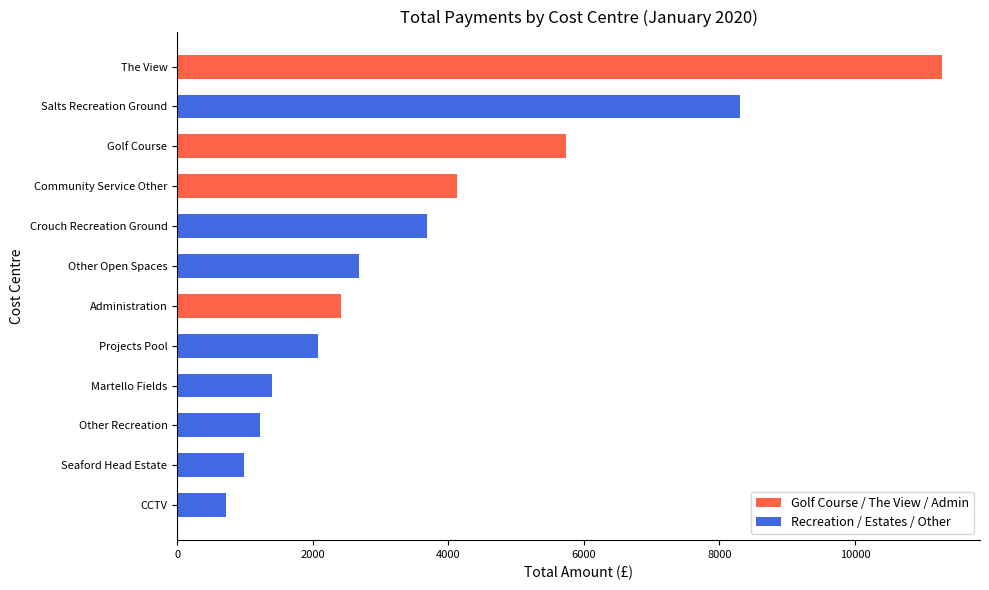

What is the sum of the values at Martello Fields and Golf Course?

7136.8